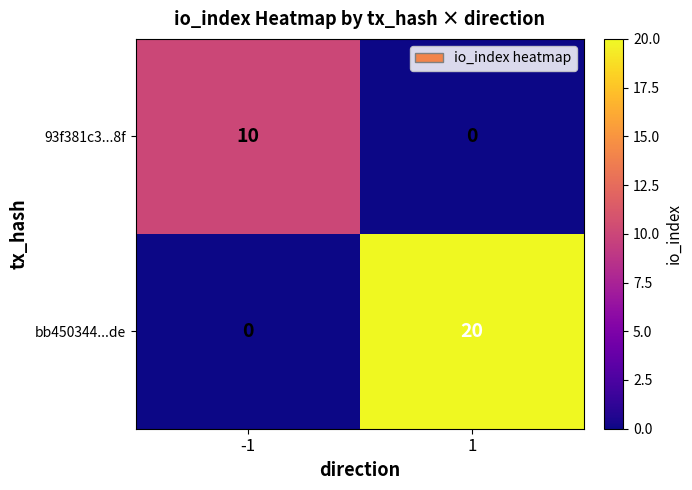

How many values in bb450344...de are above zero?

1